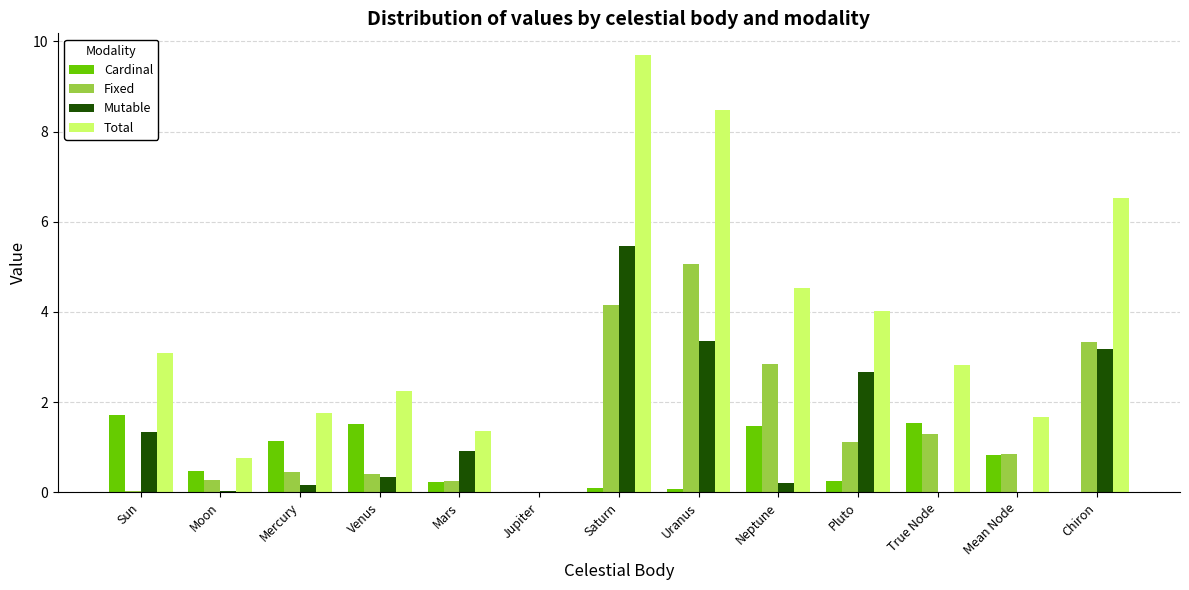

What is the sum of all Mutable values?

17.6